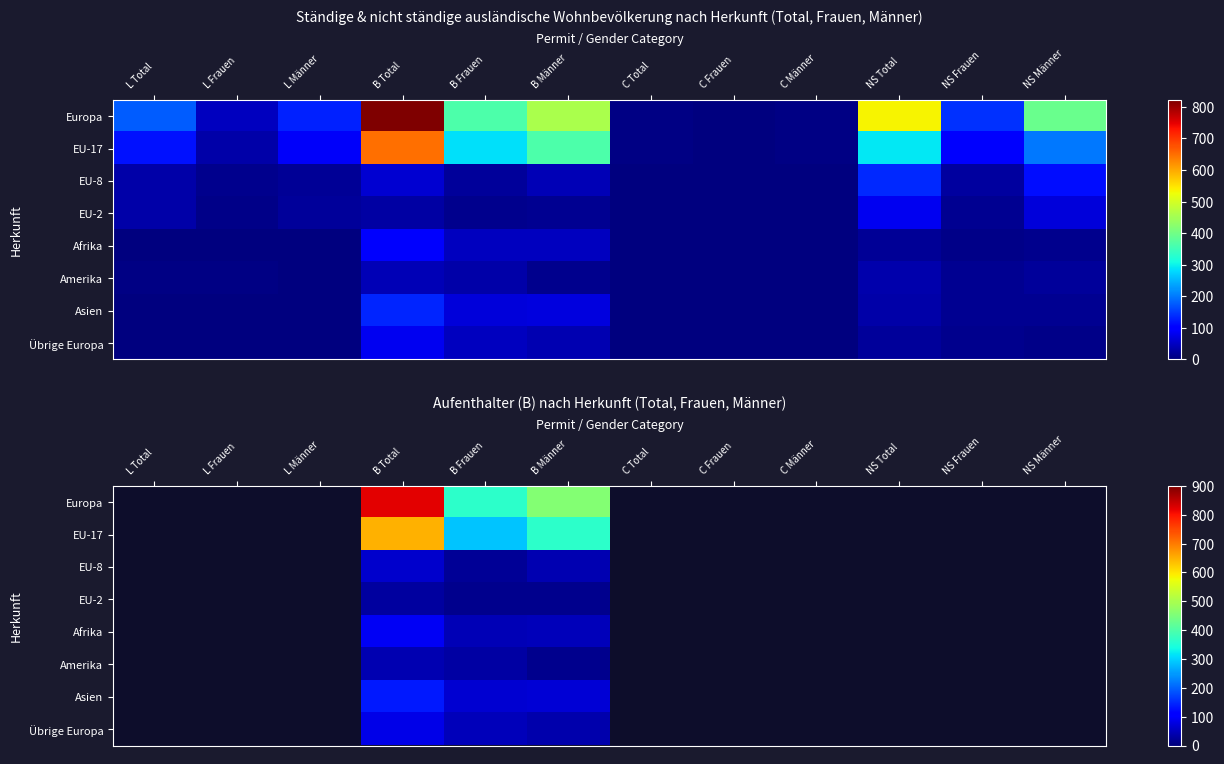

What is the difference between the highest and lowest values at B Männer?

447.0